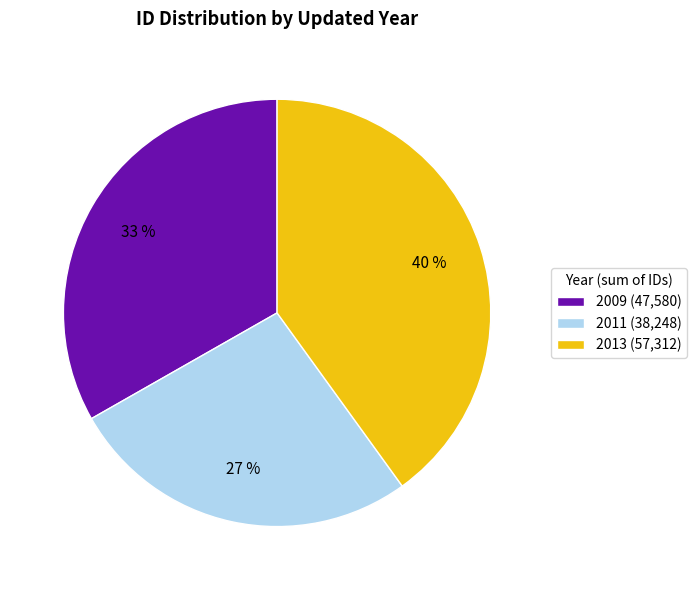

Count the number of slices in the pie.

3